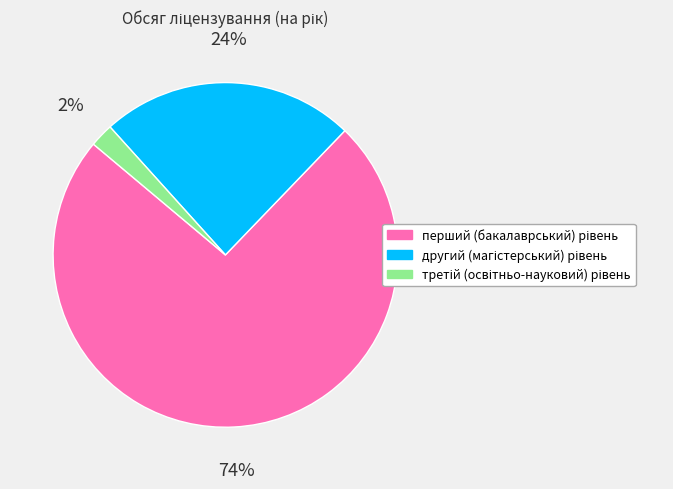

Is there any slice that represents more than half of the pie?

Yes